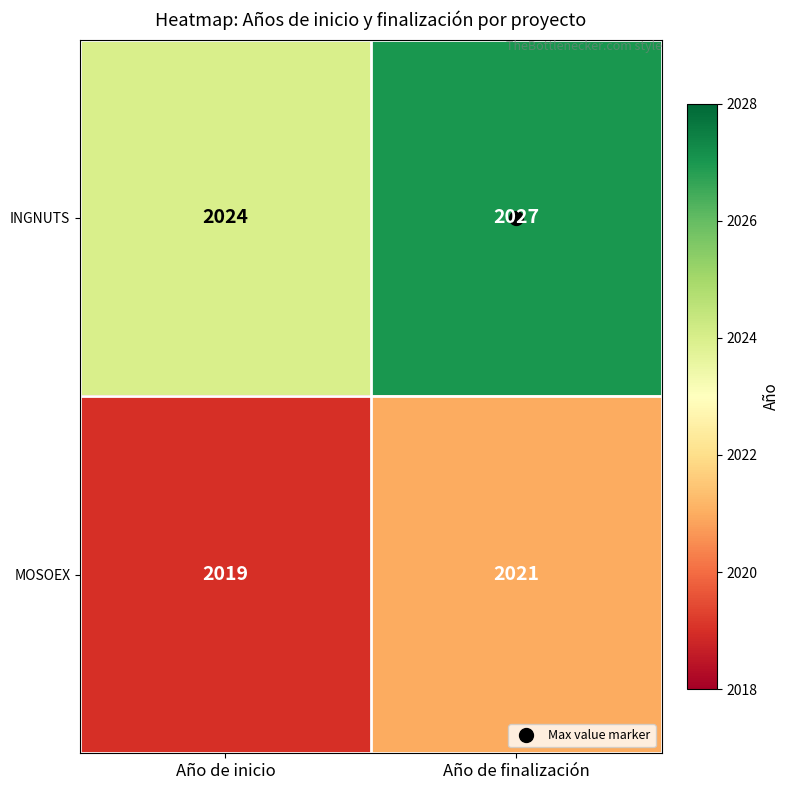

At how many categories does at least one series exceed 2022?

2